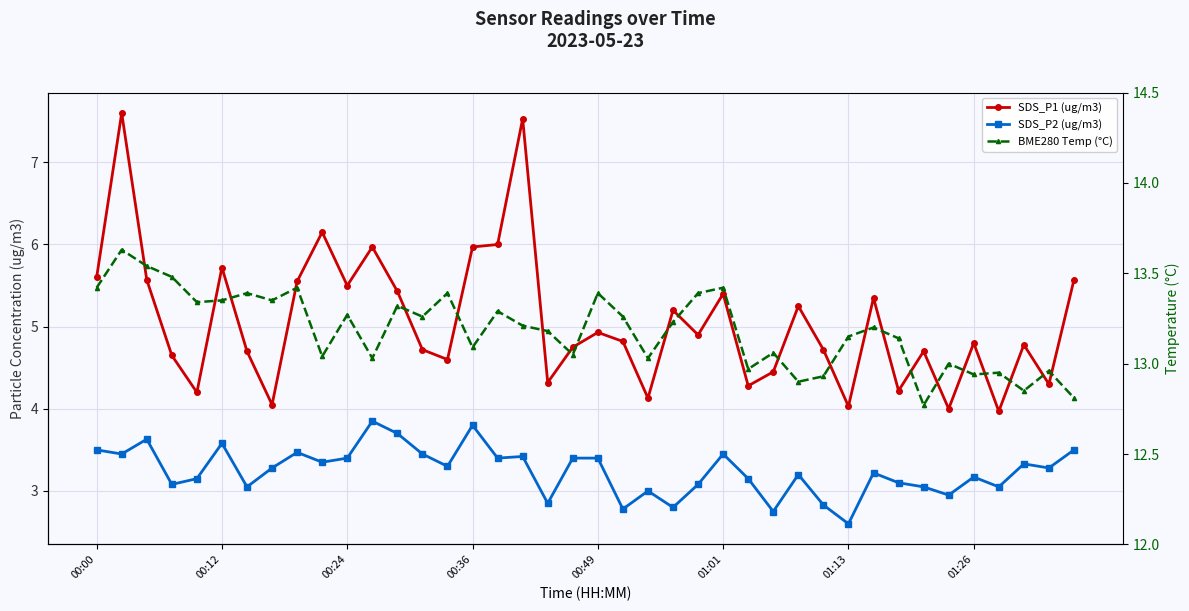

Where is SDS_P1 (ug/m3) nearest to the value 5?

00:49